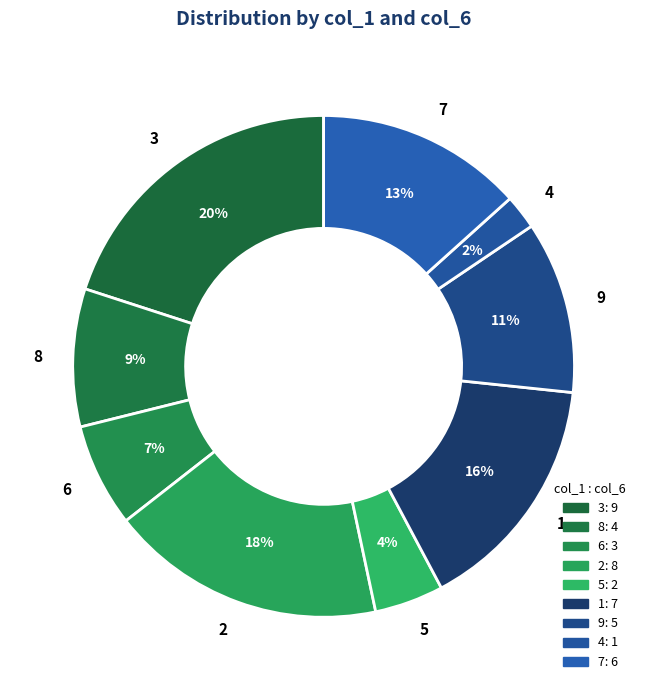

Combined, do 5 and 9 account for over 50%?

No